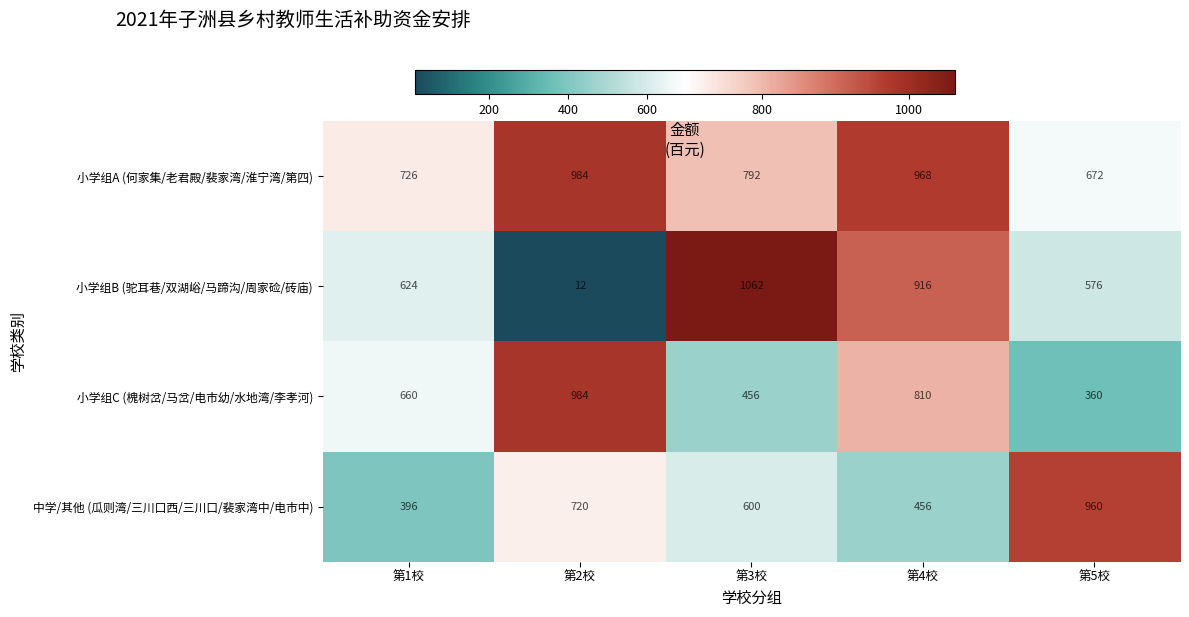

At which category is the sum across all series the highest?

第4校